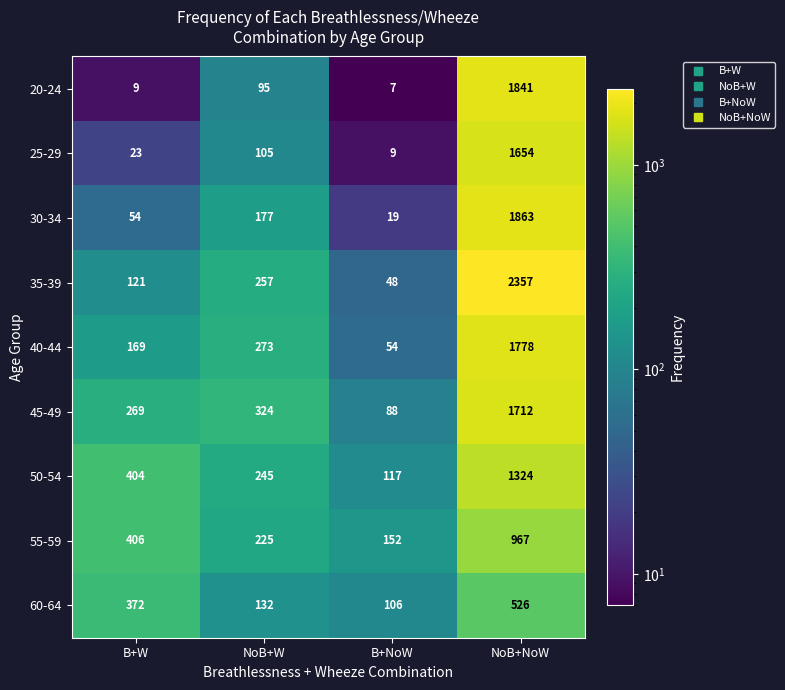

Which label corresponds to the smallest value in the chart?

B+NoW